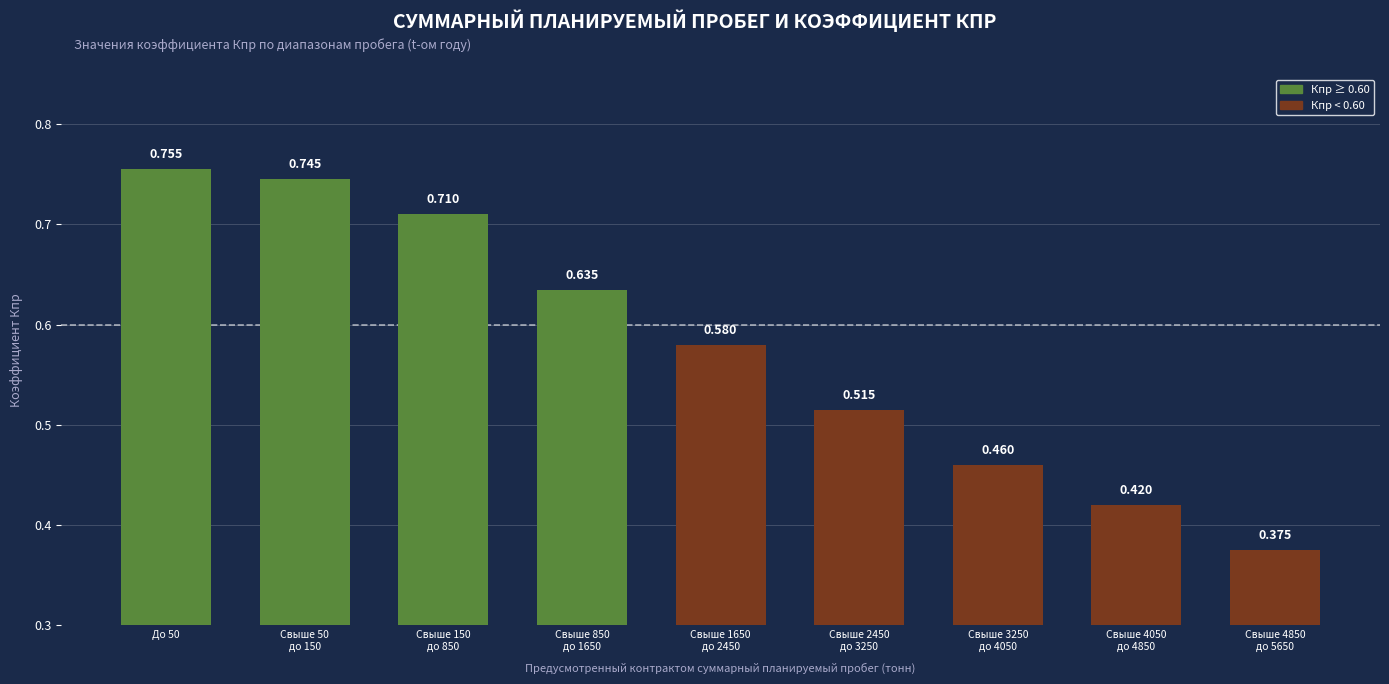

True or false: the data shows 0.4 at Свыше 4050
до 4850.

True